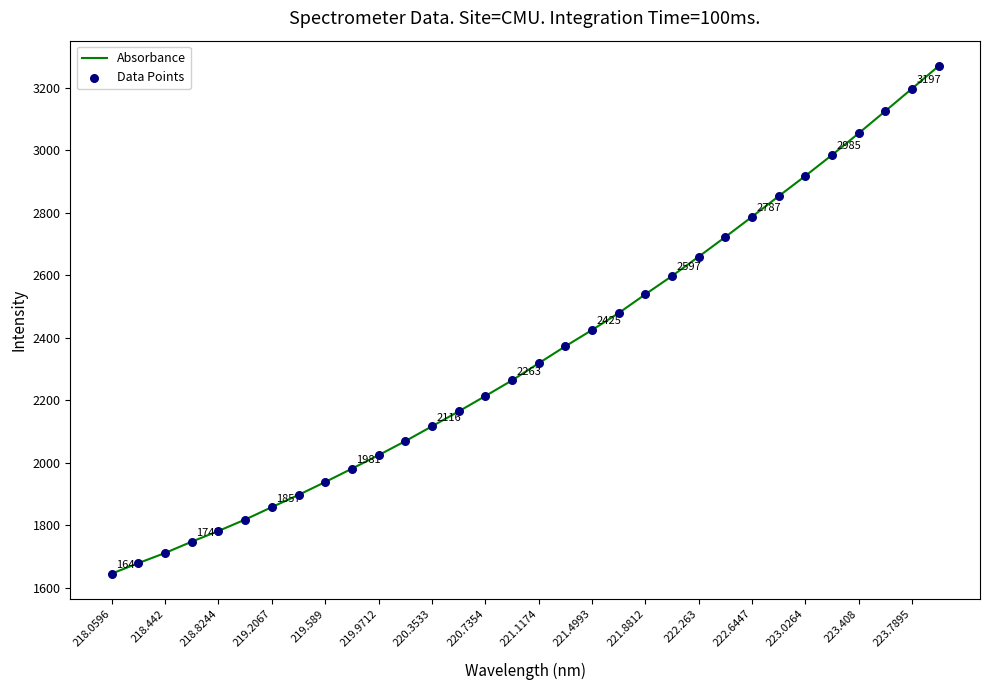

What is the maximum value shown in the chart?

3269.2